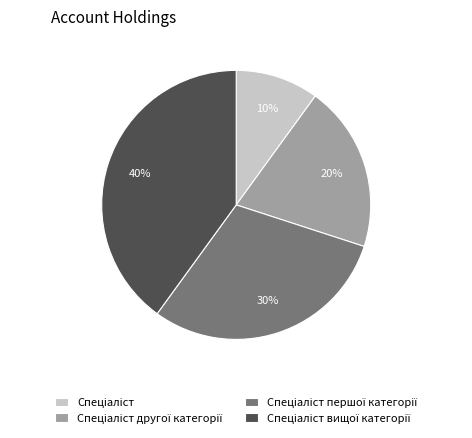

To the nearest percent, what is the difference between the largest and smallest slice percentages?

30%